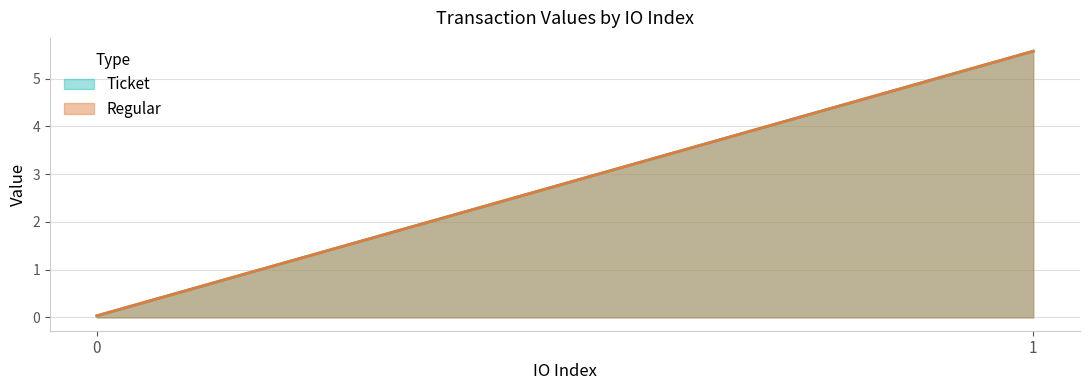

How many values in the Regular series exceed 5?

1